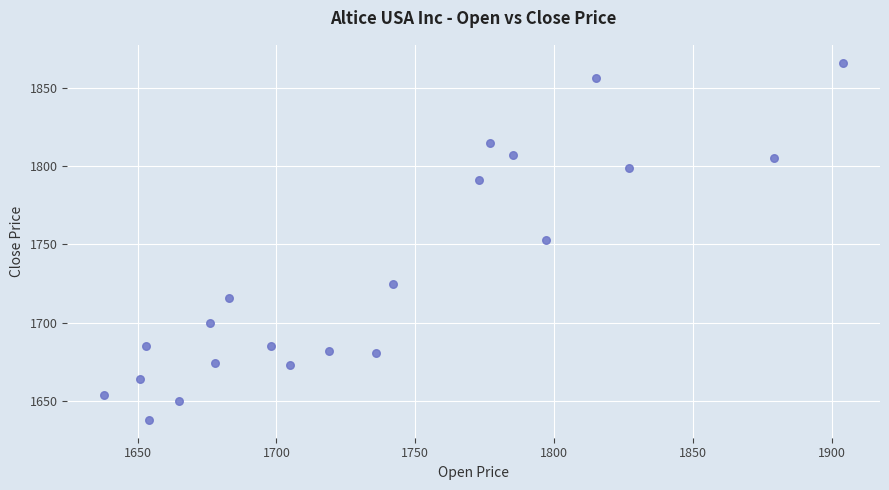

What is the range of X values (max minus min)?

266